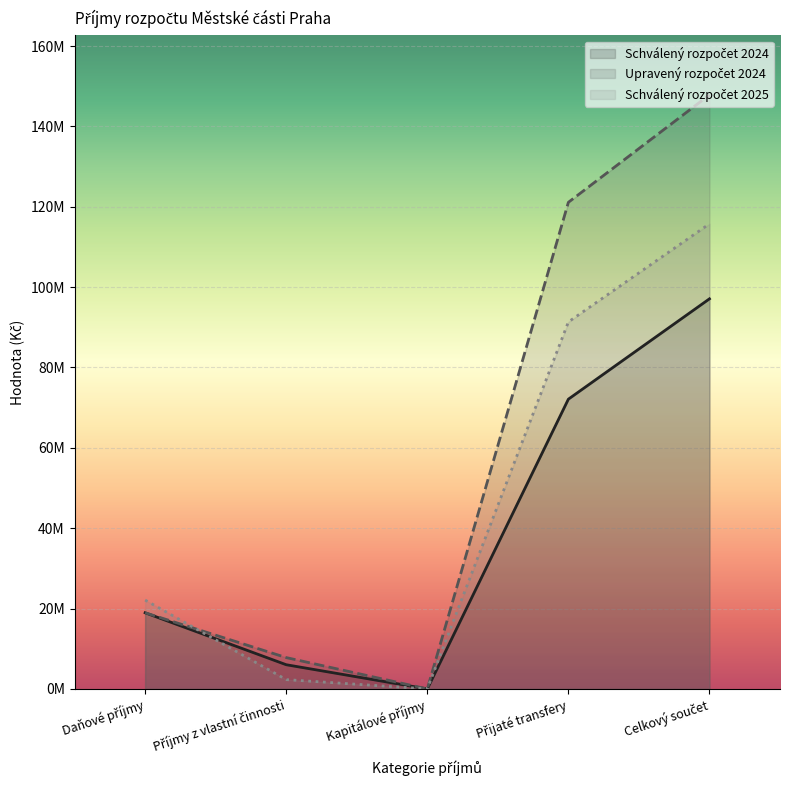

Which series has the widest spread of values?

Upravený rozpočet 2024